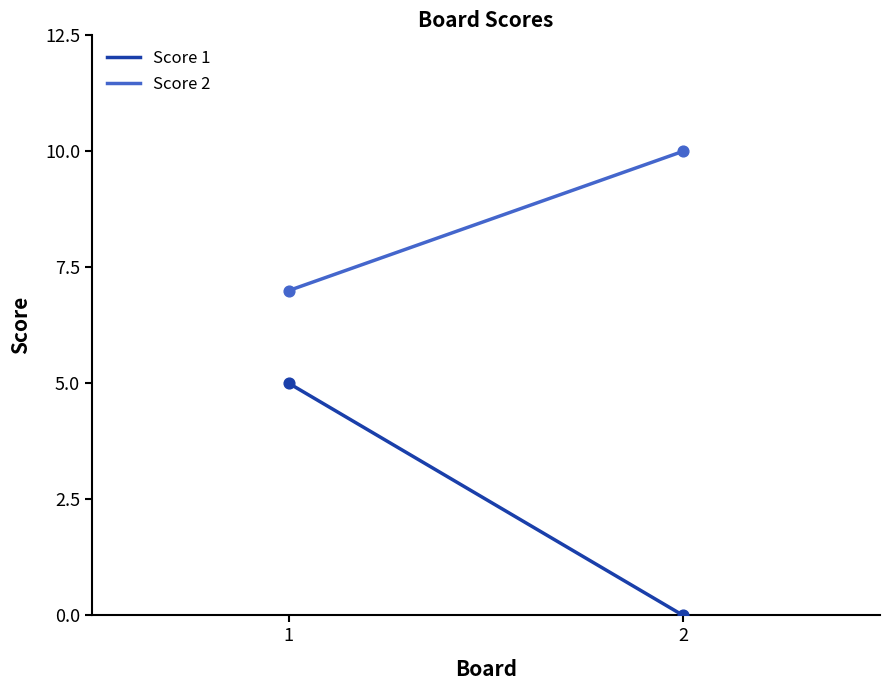

Which series reaches the maximum Y coordinate?

Score 2